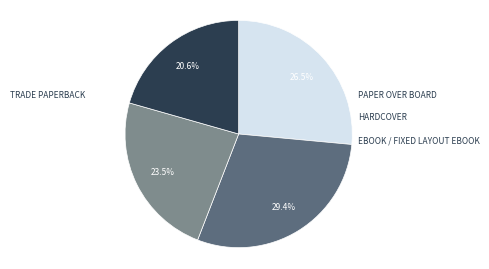

Is there a majority slice in this chart?

No